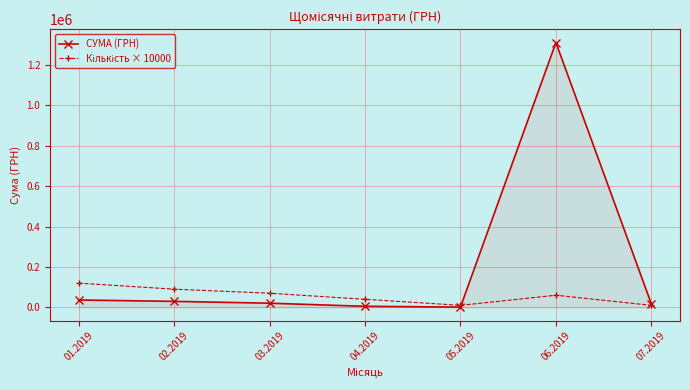

Which series has the widest spread of values?

СУМА (ГРН)